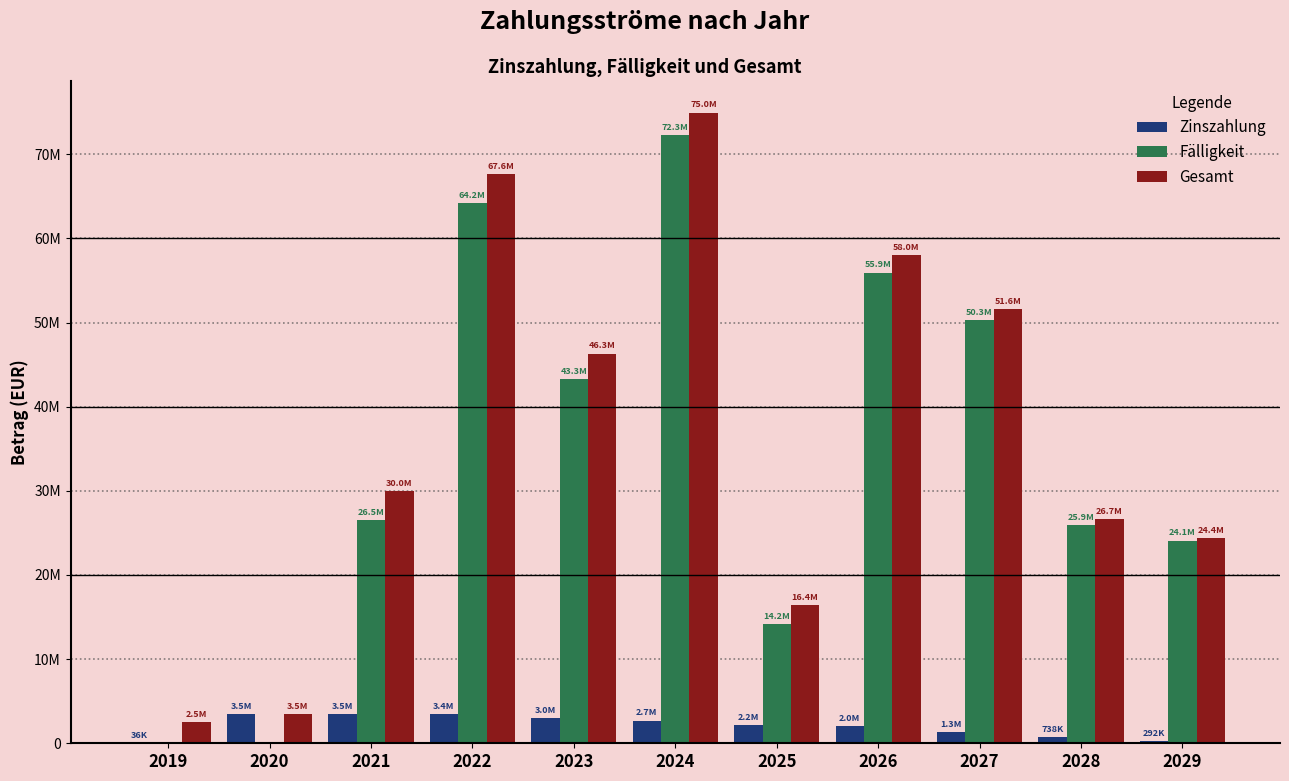

List the series in order of their peak value, lowest first.

Zinszahlung, Fälligkeit, Gesamt